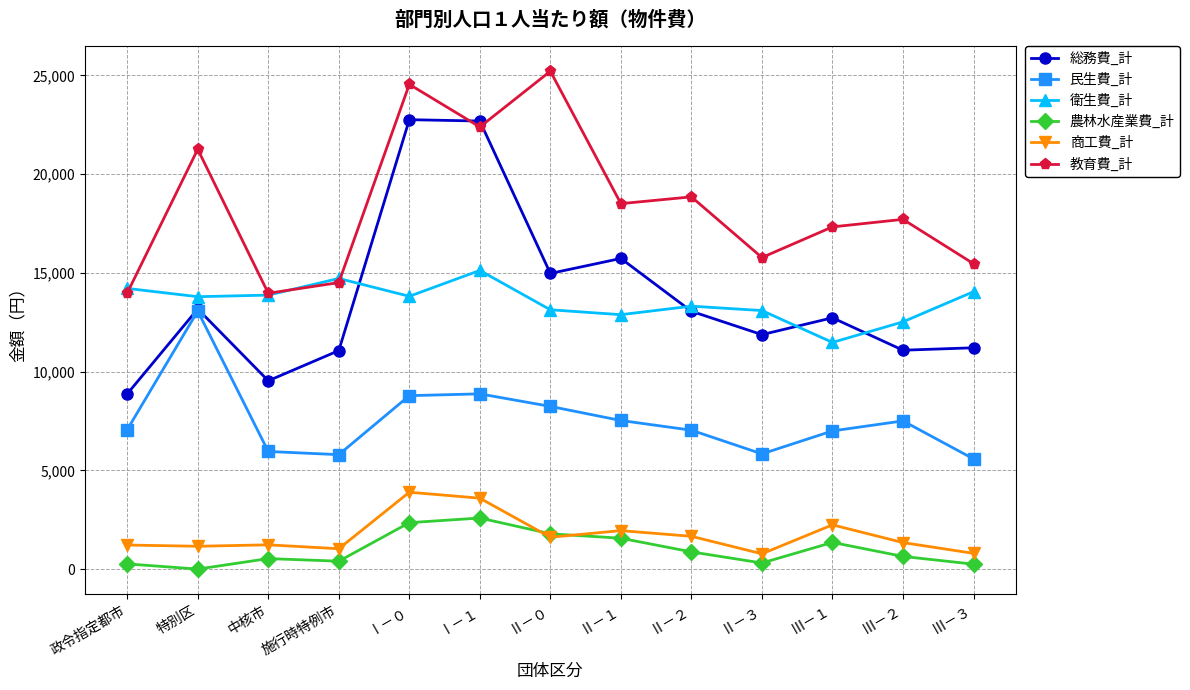

What is the value of the 農林水産業費_計 point at the 7th from the left?

1788